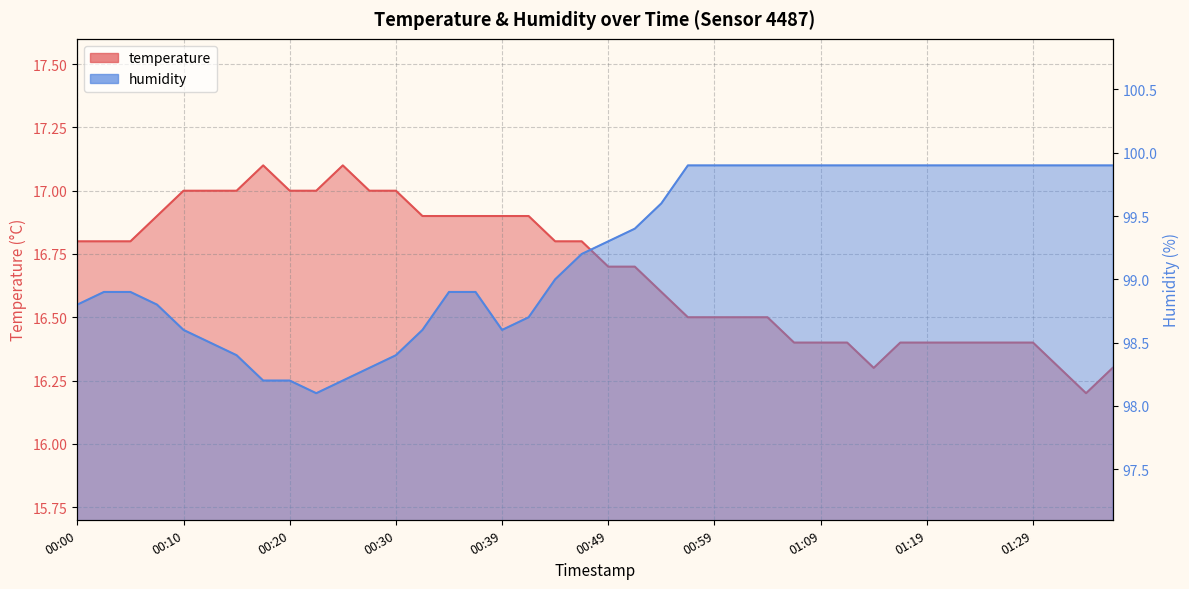

What is the sum of the temperature values at 00:52 and 00:37?

33.6